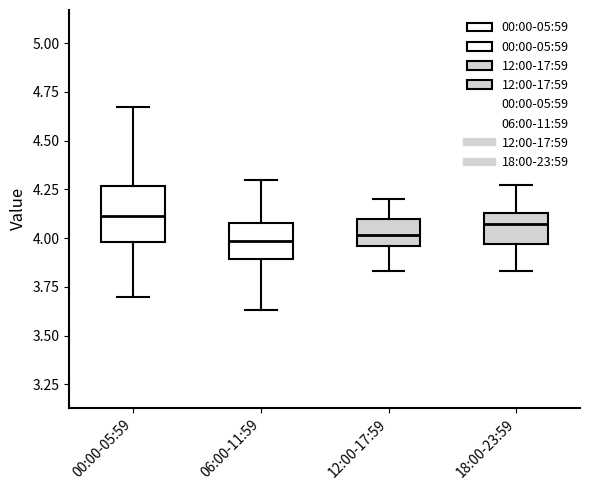

Where does the lower whisker of the box for 06:00-11:59 end on the y-axis? The values are not printed on the chart, so give them approximately, as read against the axis.

3.65